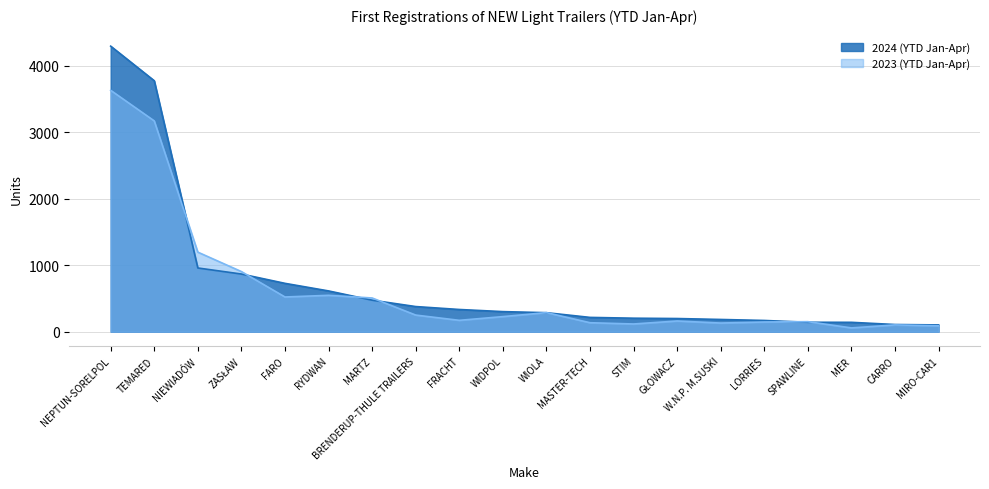

What is the minimum value shown in the chart?

57